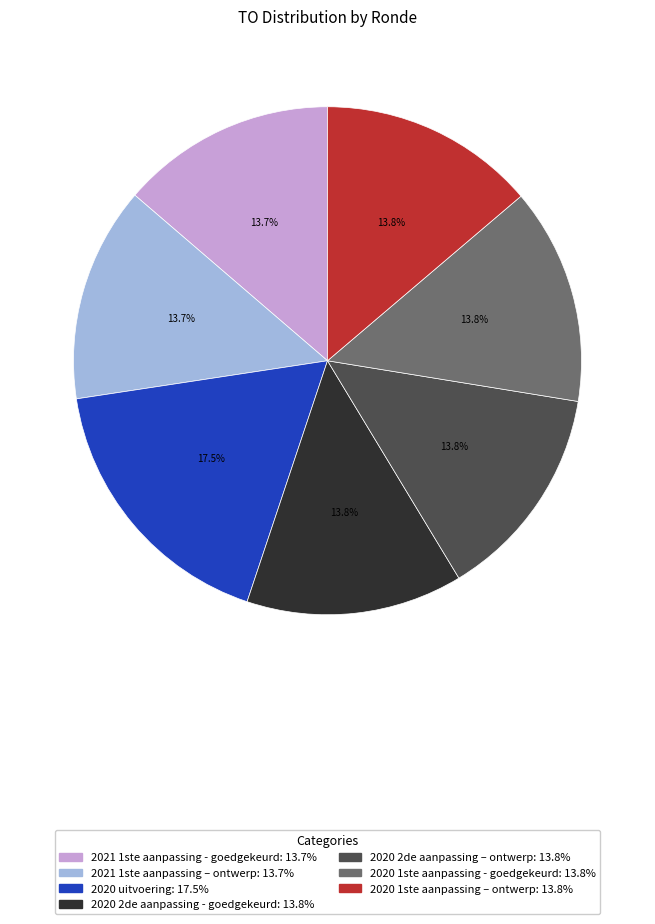

True or false: 2020 uitvoering accounts for 3% of the total.

False